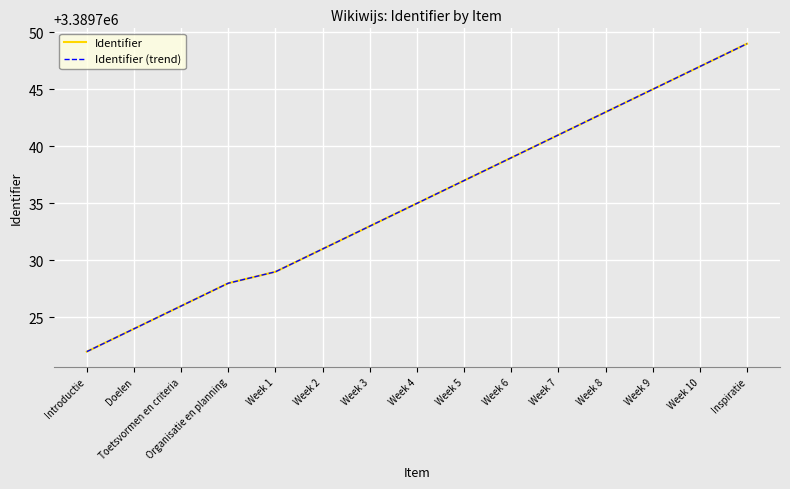

Does the chart display data point markers on the line(s)?

No